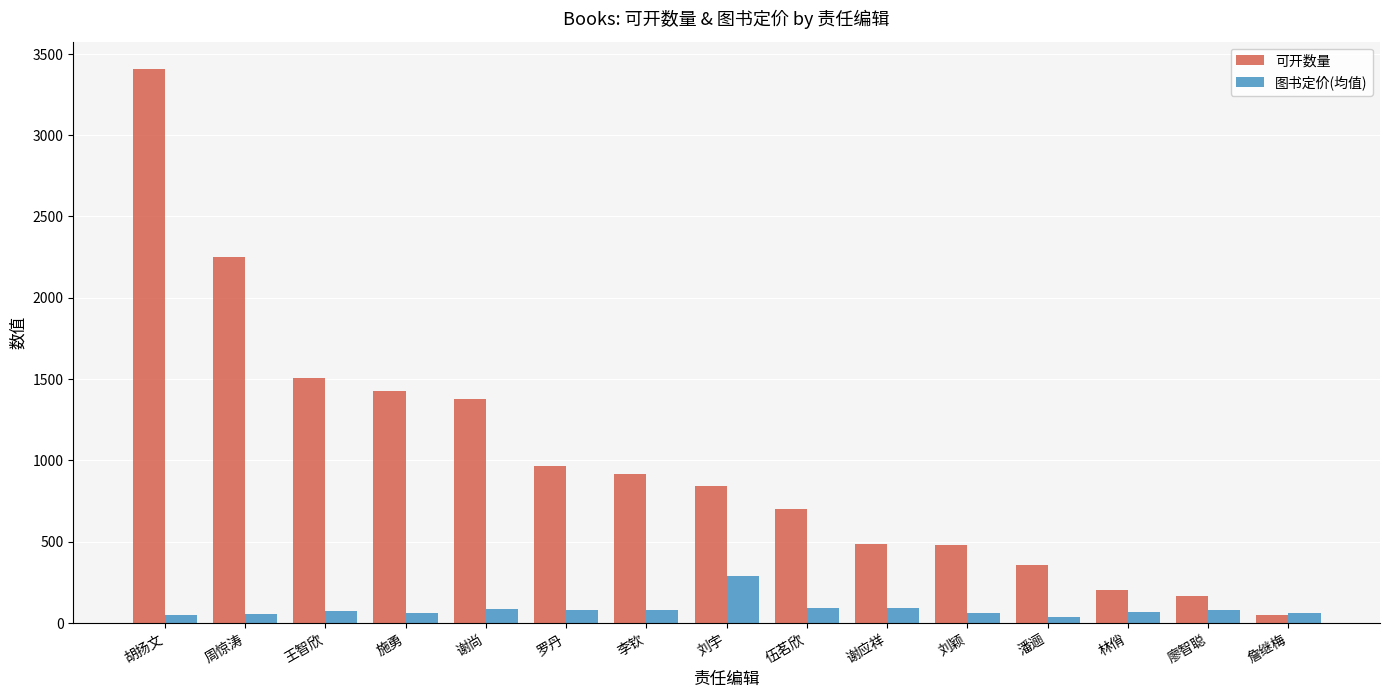

Does the chart contain stacked bars?

No